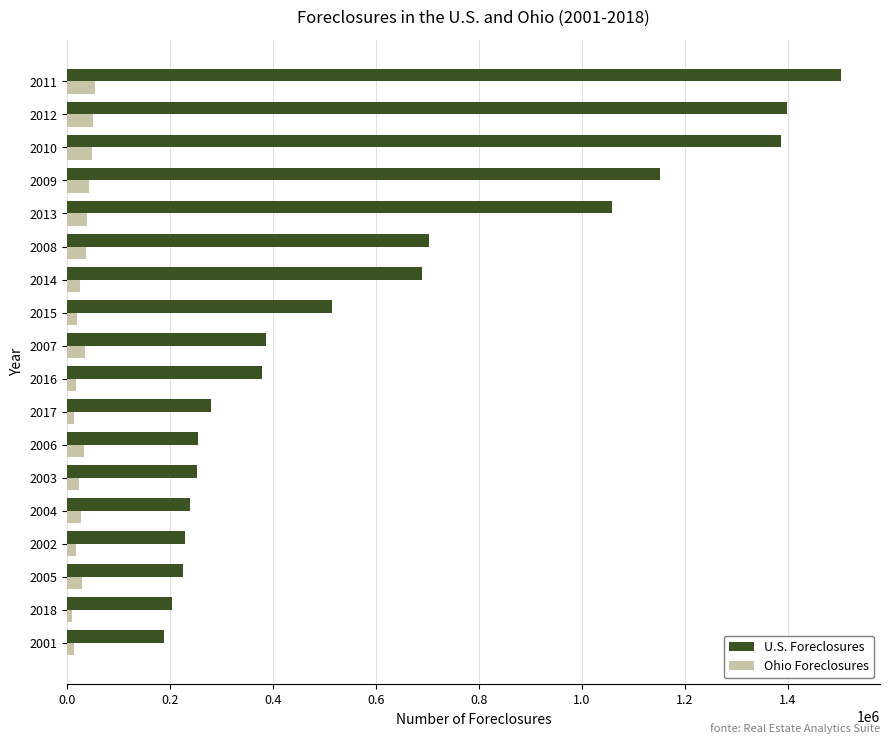

Is the value of U.S. Foreclosures at 2005 greater than the value of Ohio Foreclosures at 2001?

Yes